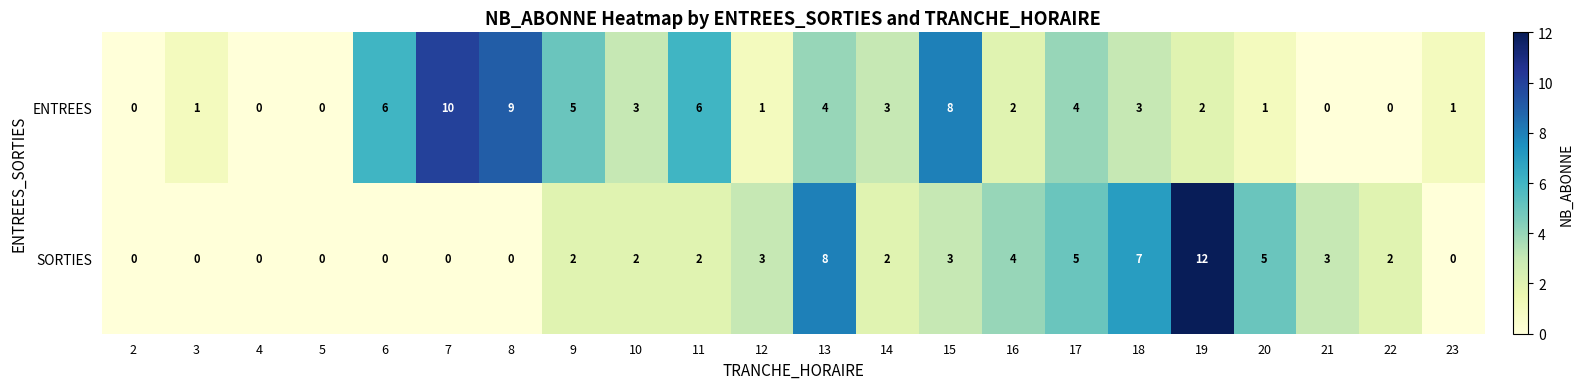

Where is ENTREES nearest to the value 5?

9